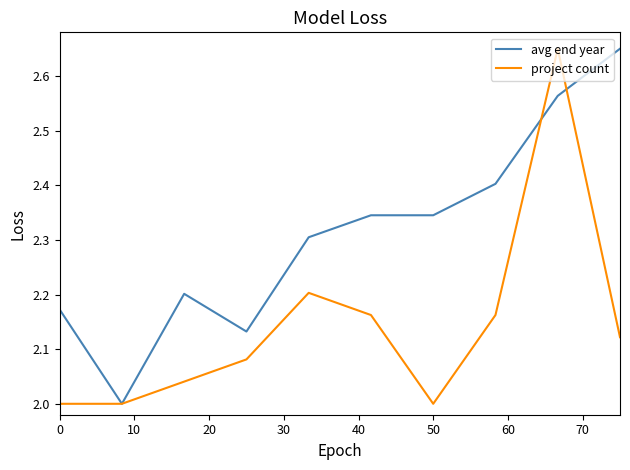

List the series in order of their overall mean, lowest first.

project count, avg end year